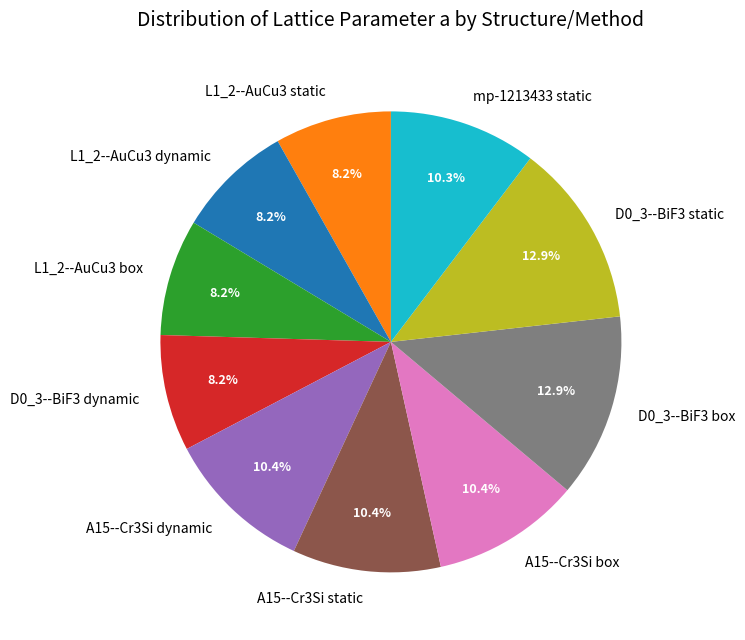

How many slices are in this pie chart?

10